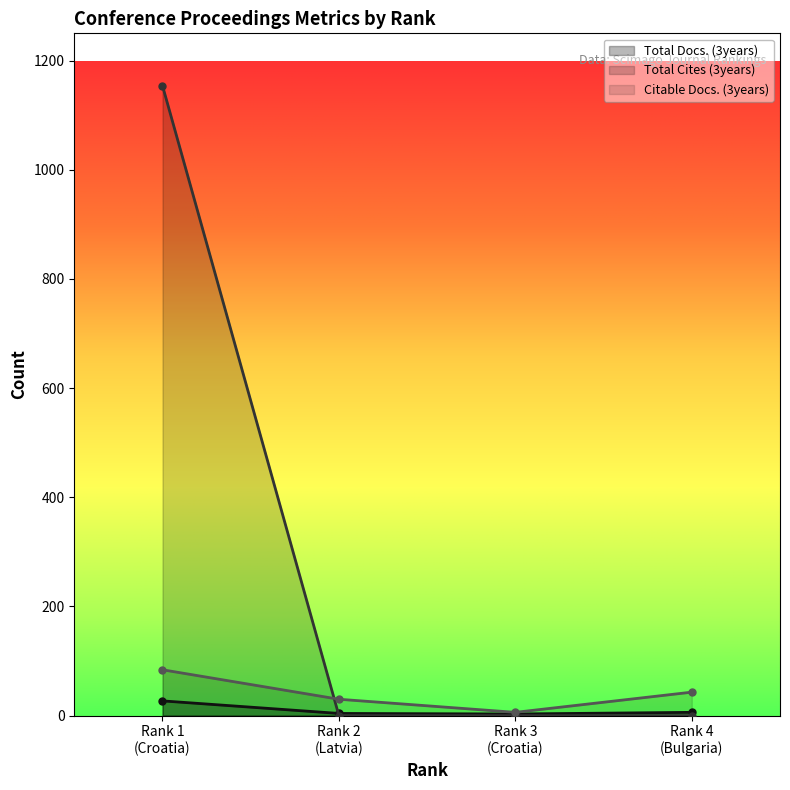

Is it true that Citable Docs. (3years) equals 4 at Rank 3
(Croatia)?

False